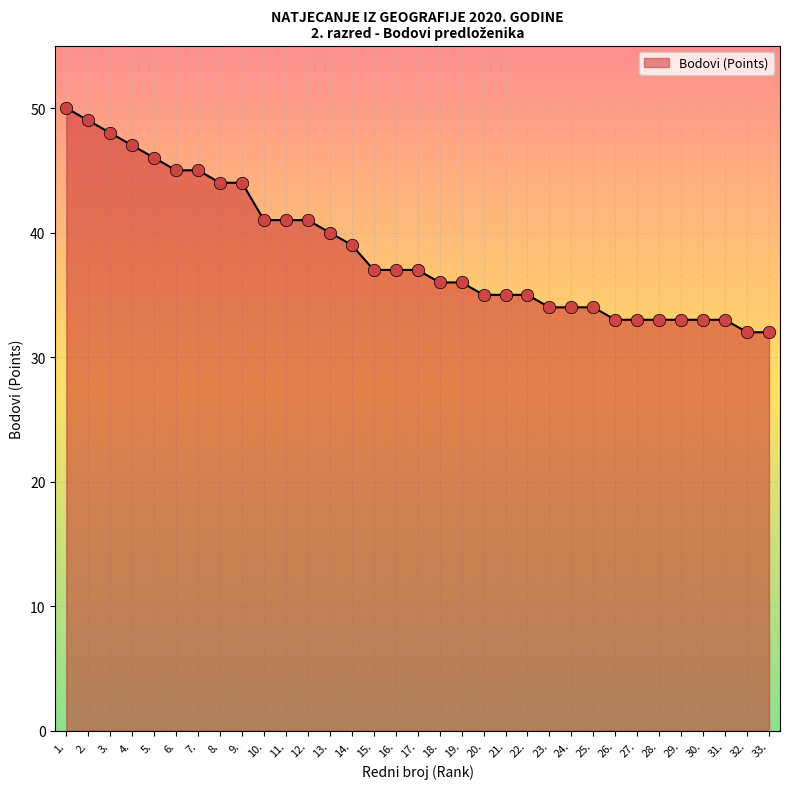

What is the change in value from 1. to 3.?

-2